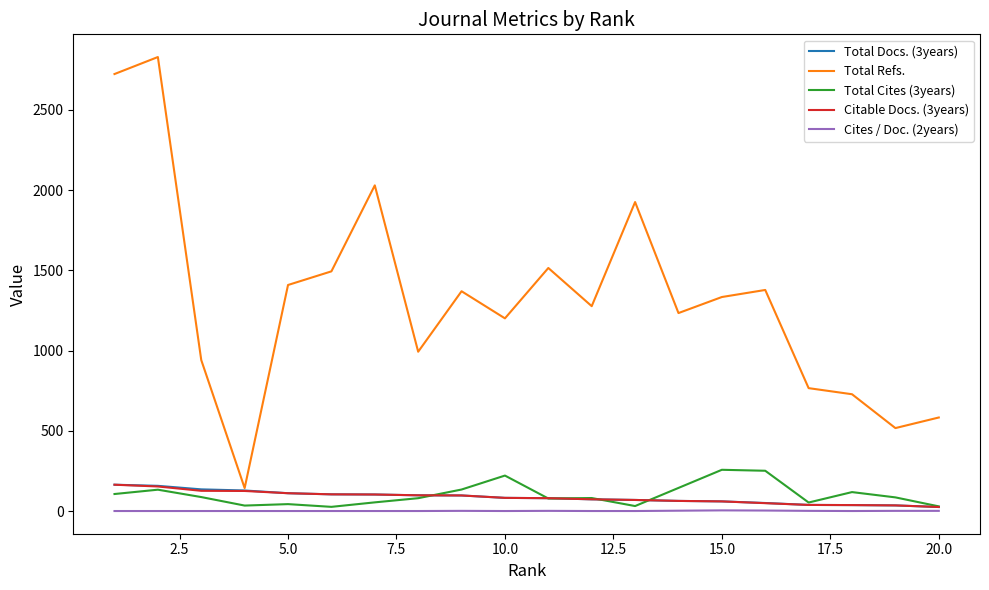

What is the sum of all Total Cites (3years) values?

2045